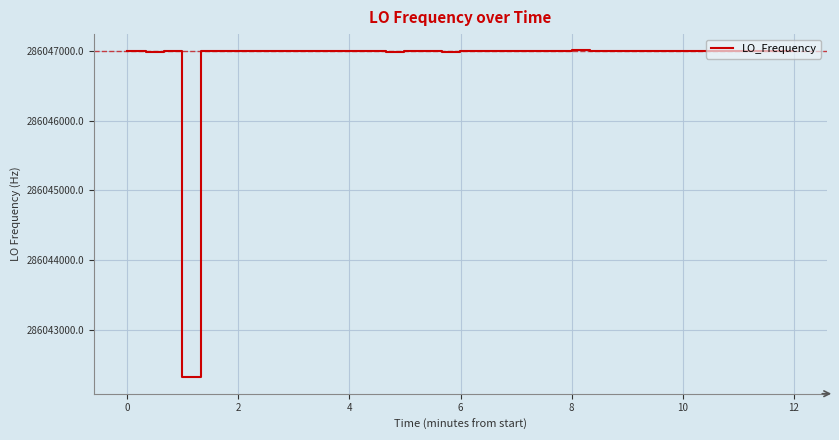

What is the smallest value displayed?

286042314.0